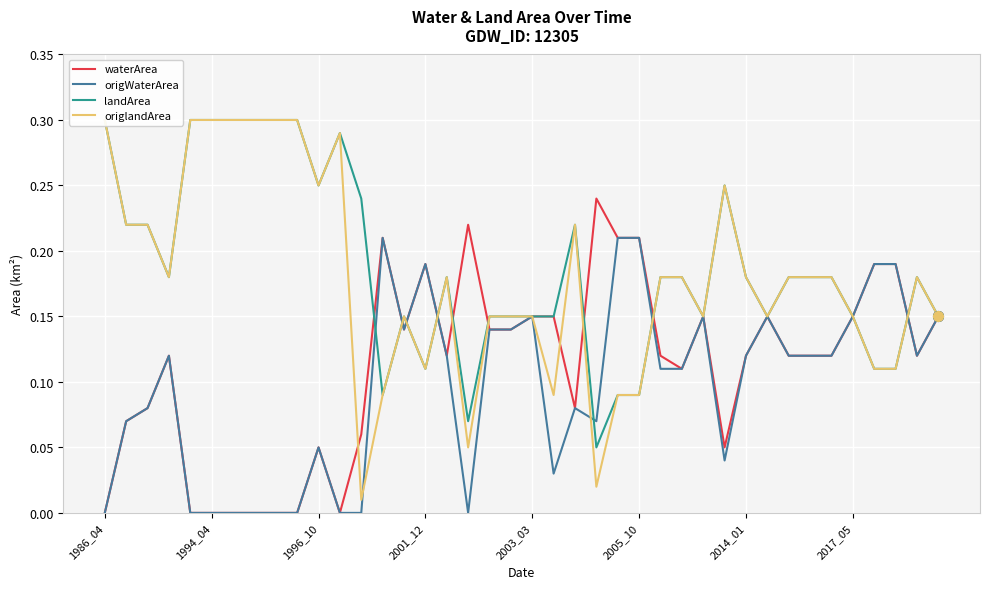

The value of origlandArea at 18 is 0.1. True or false?

True